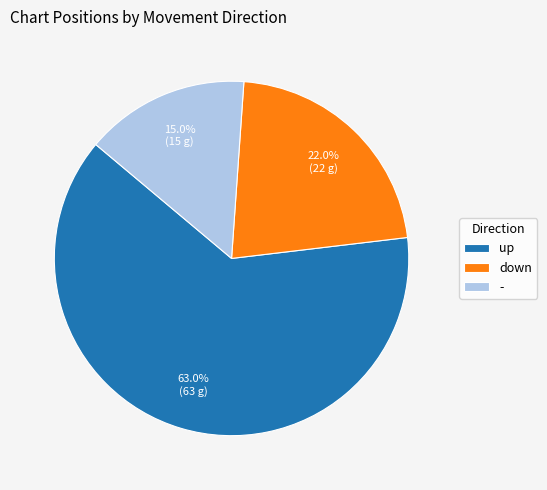

To the nearest percent, what is the average slice percentage?

33%